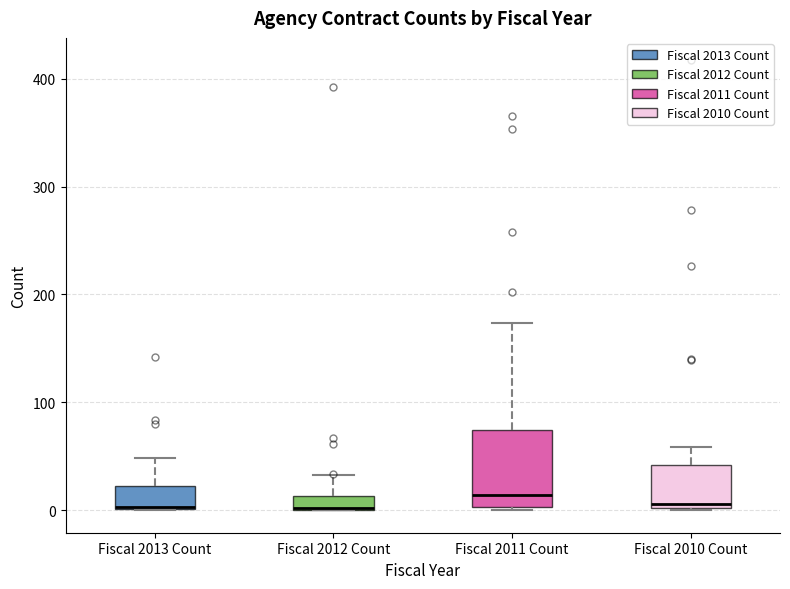

Which box is the tallest, from its lower edge to its upper edge?

Fiscal 2011 Count